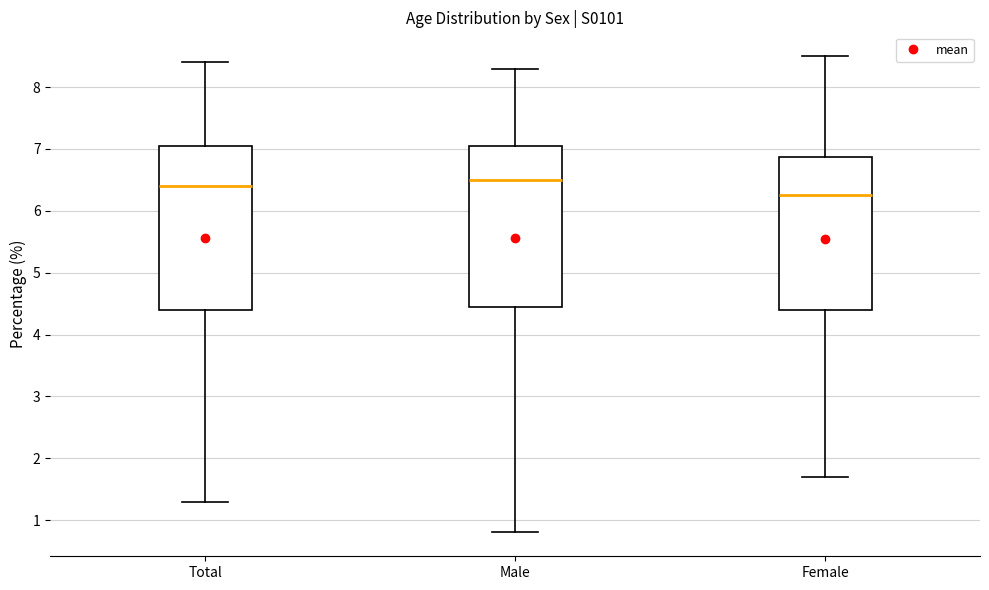

Reading left to right, transcribe this box plot: for each box, give where its median line is, the range the box spans, and where its two whiskers end, as read against the y-axis. The values are not printed on the chart, so give them approximately, as read against the axis.

Total: median 6.4, box 4.4 to 7.1, whiskers 1.3 to 8.4
Male: median 6.5, box 4.5 to 7.1, whiskers 0.8 to 8.3
Female: median 6.3, box 4.4 to 6.9, whiskers 1.7 to 8.5